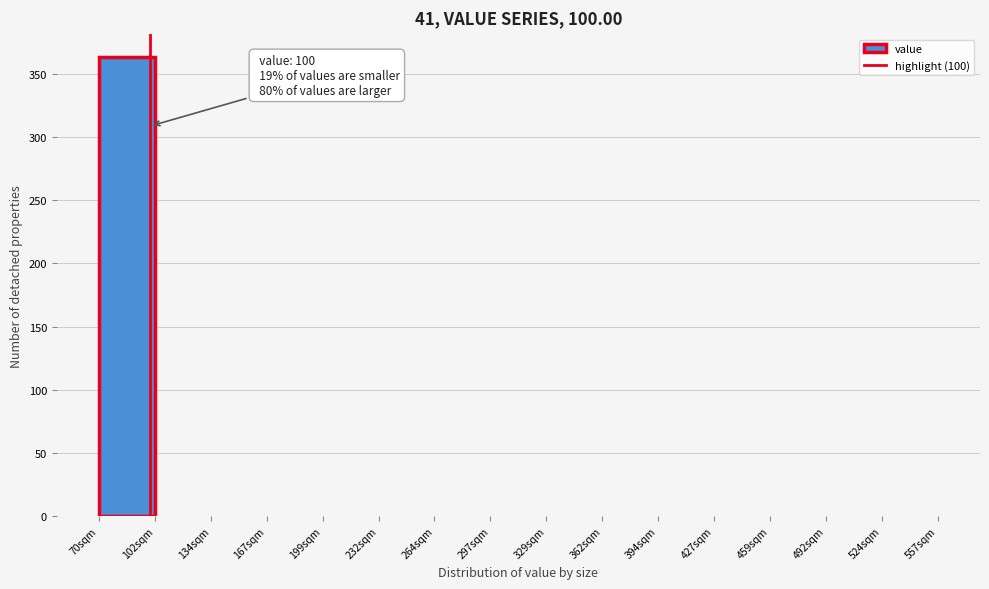

Which range on the x-axis has the tallest bar?

70 to 100